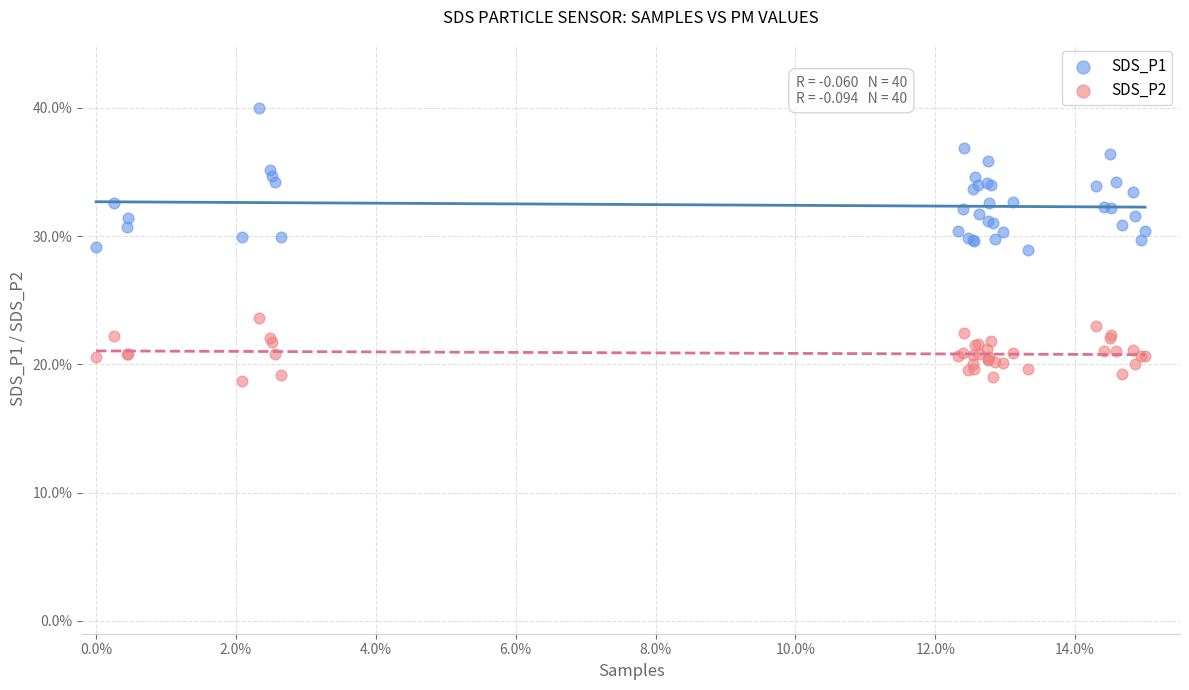

What are all the series names shown in the legend?

SDS_P1, SDS_P2